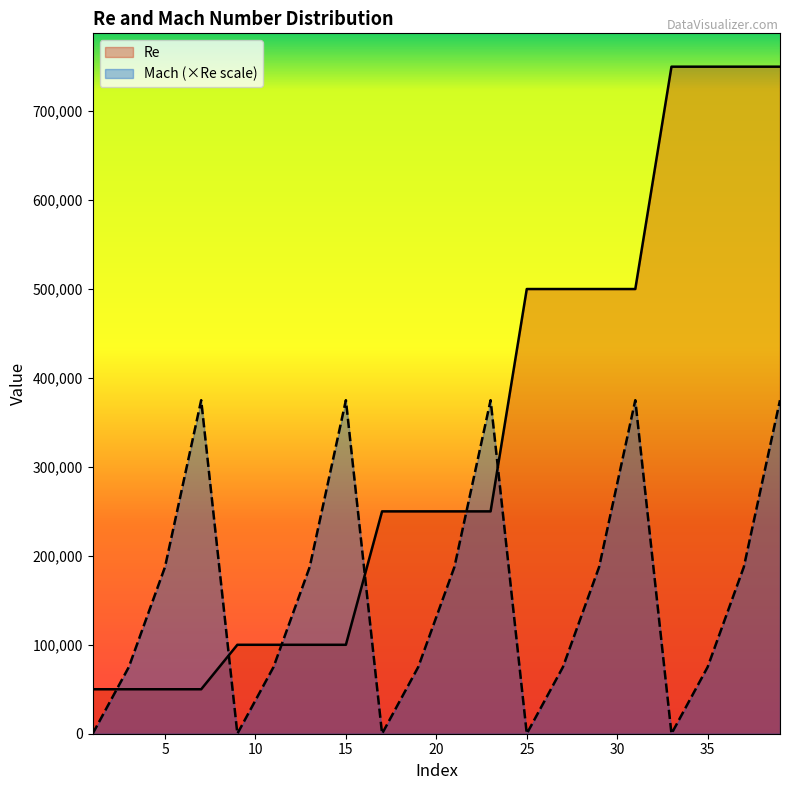

Which series has the largest total across all categories?

Re